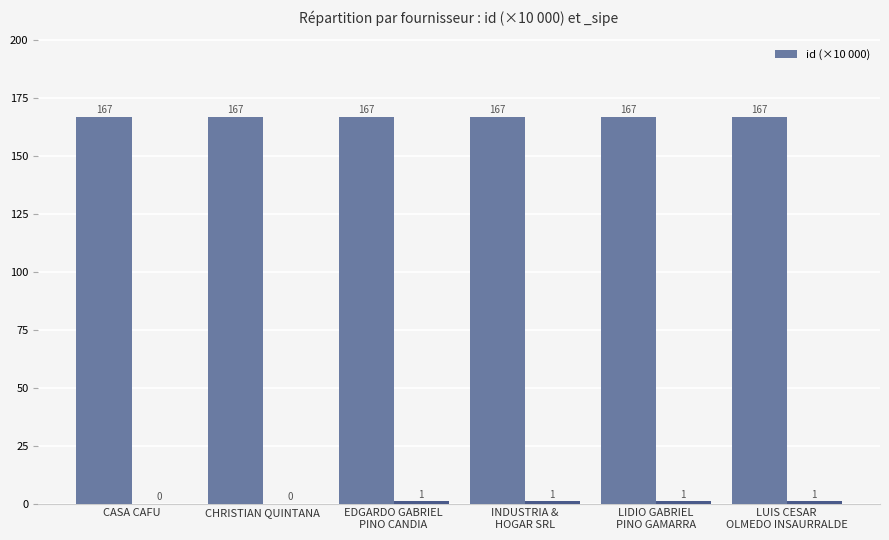

The value at LUIS CESAR
OLMEDO INSAURRALDE is 247.6. True or false?

False